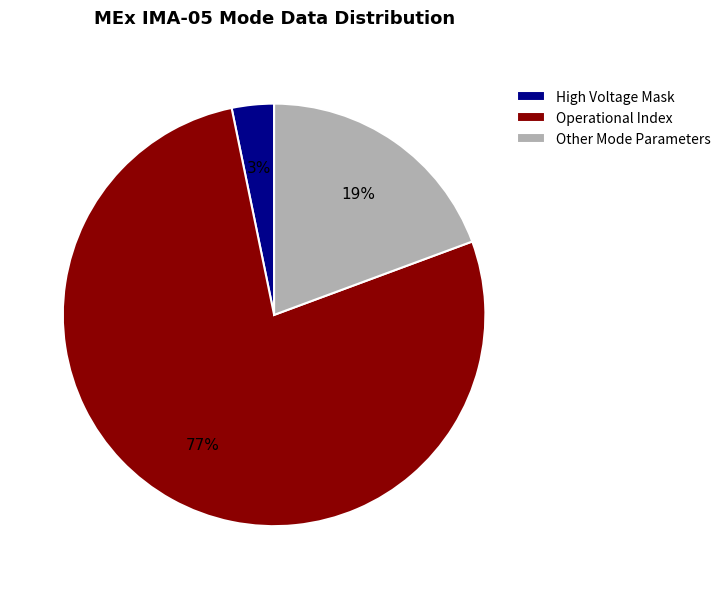

Which slice is the largest?

Operational Index